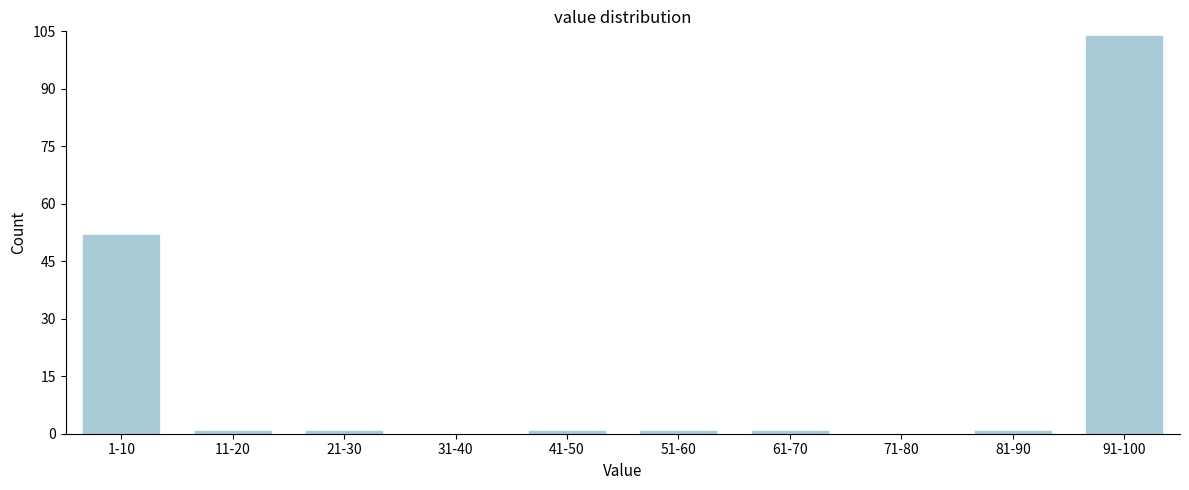

Reading left to right, what are all the values shown in this chart?

1-10=52	11-20=1	21-30=1	31-40=0	41-50=1	51-60=1	61-70=1	71-80=0	81-90=1	91-100=104